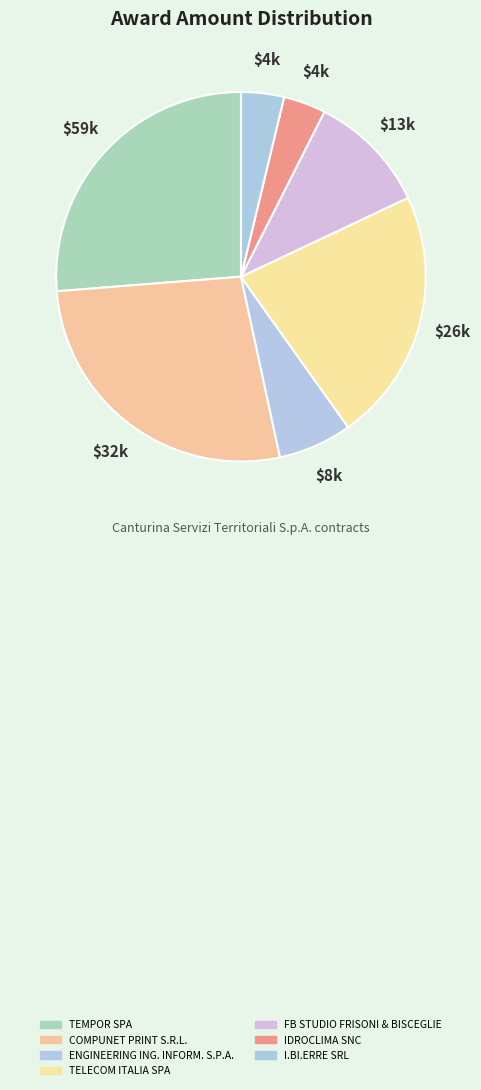

What is the total percentage of I.BI.ERRE SRL and IDROCLIMA SNC?

7.5%